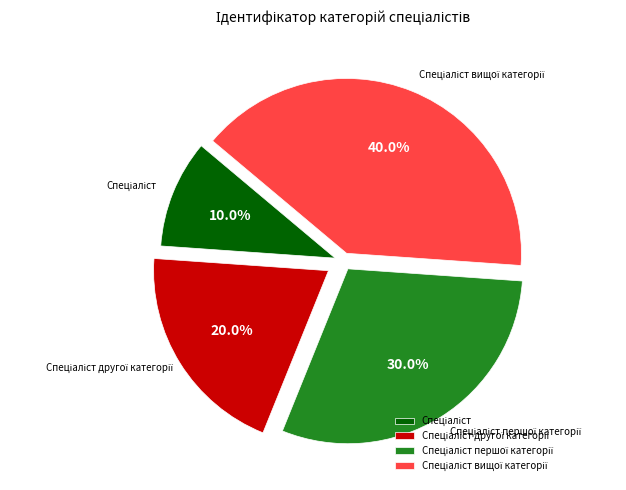

Is there a majority slice in this chart?

No